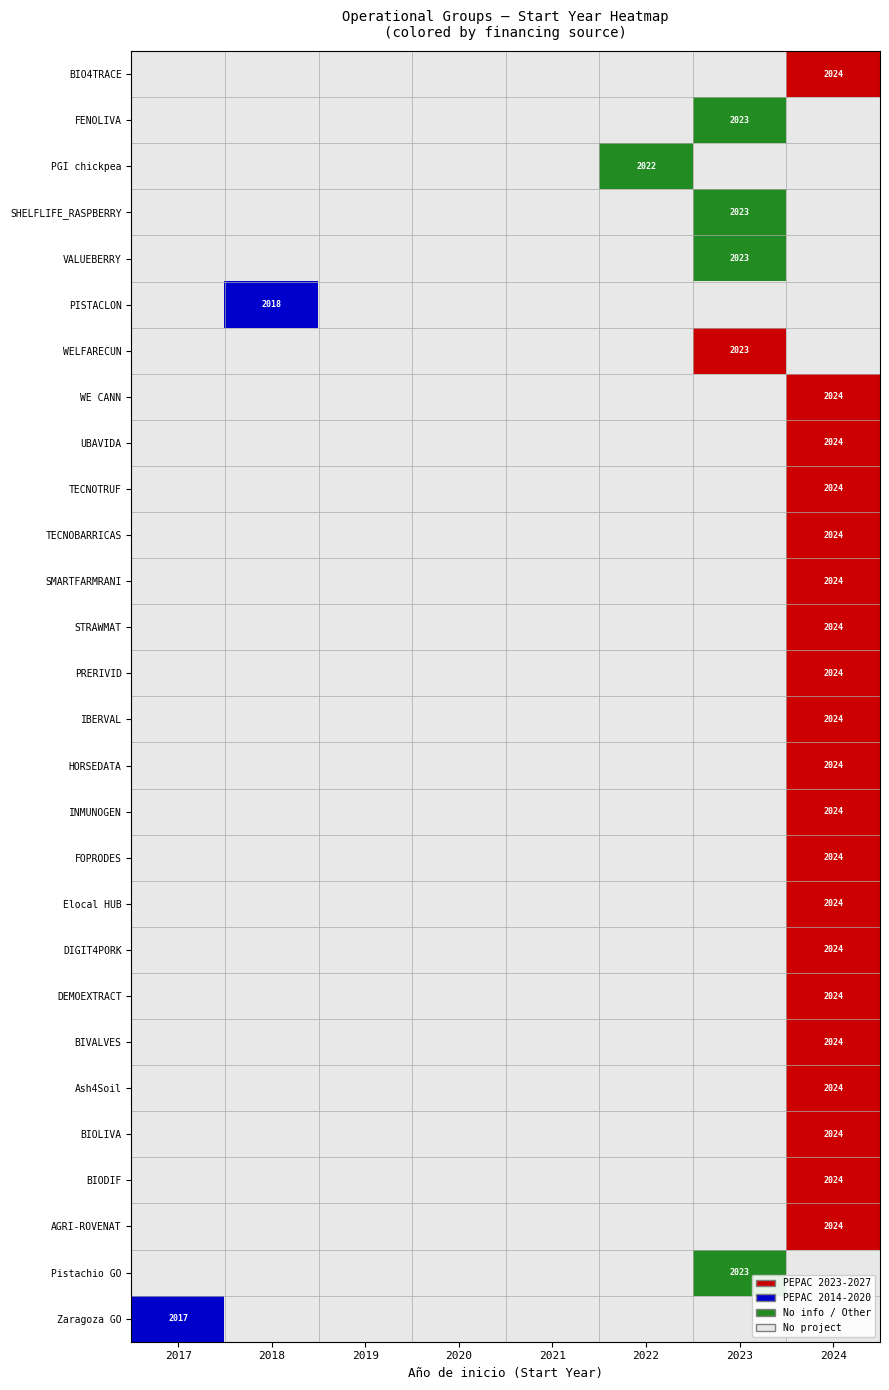

Where is PGI chickpea nearest to the value 0?

2017